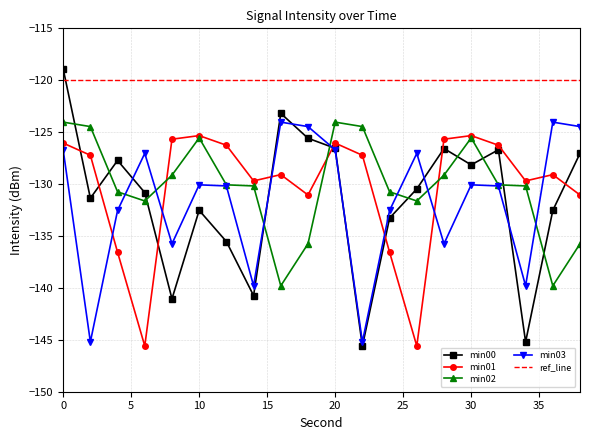

Is the value of min02 at 2 greater than the value of min01 at 6?

Yes